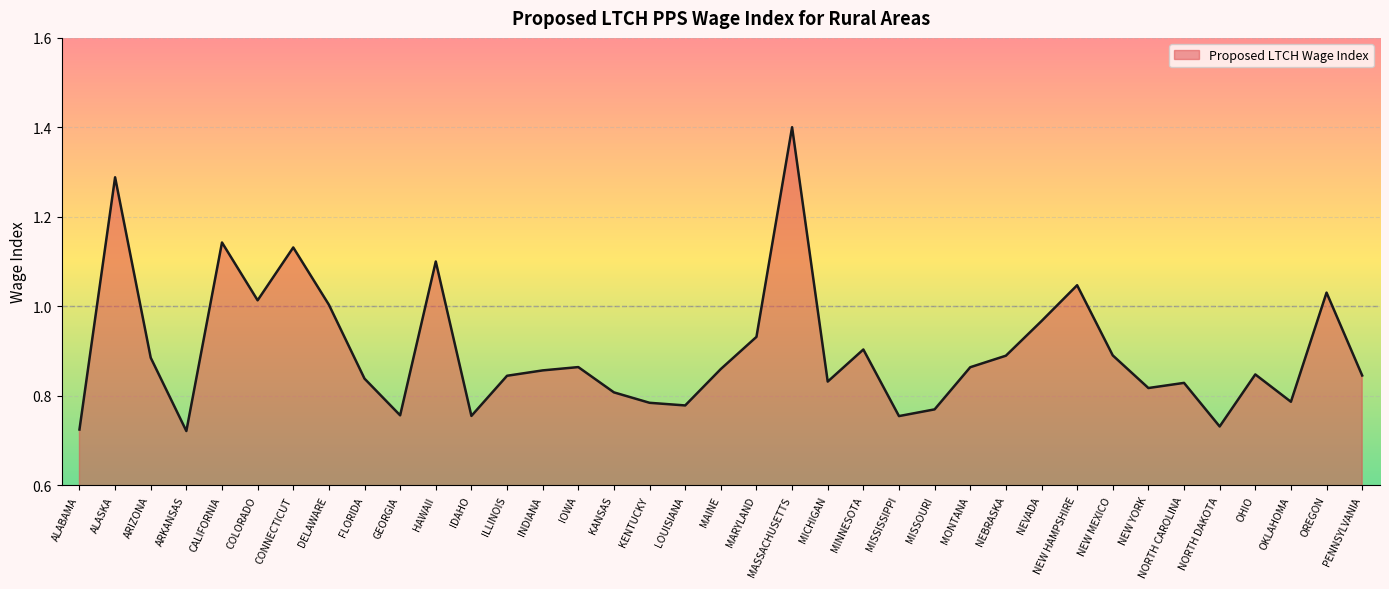

At which category does the chart reach its peak across all series?

MASSACHUSETTS